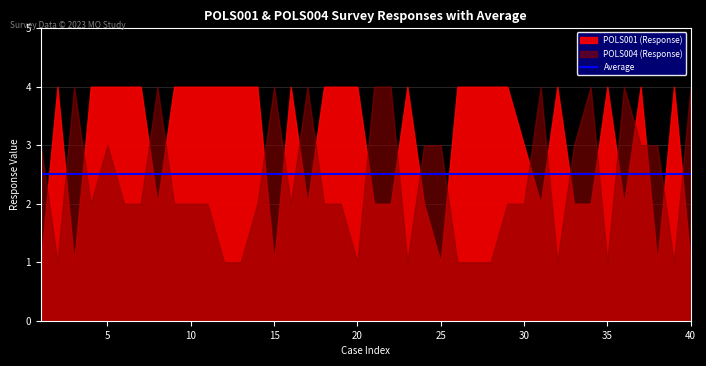

Is the value of Average at 19 greater than the value of POLS001 at 40?

Yes